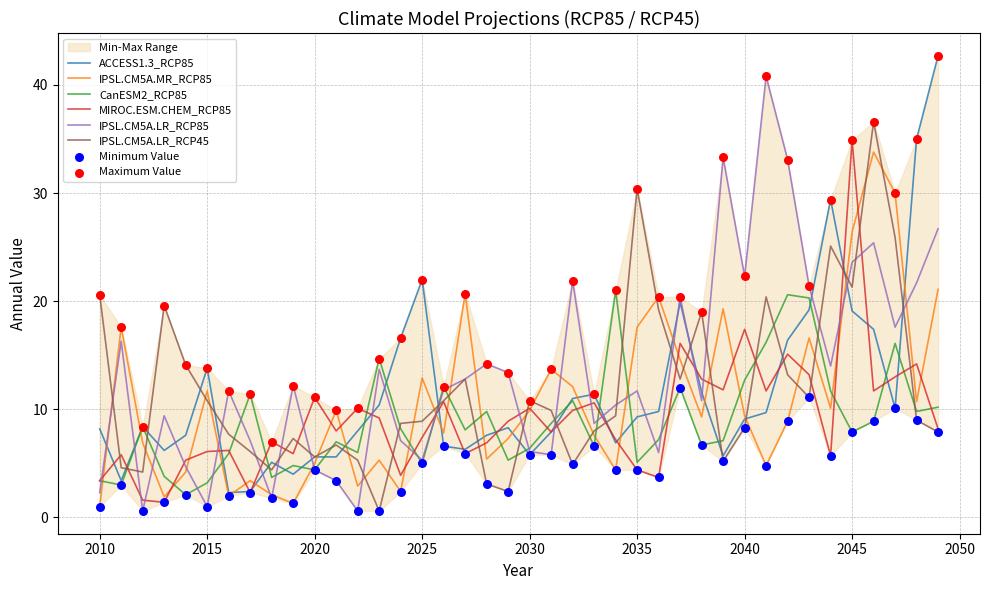

Which series has the widest spread of Y values?

ACCESS1.3_RCP85